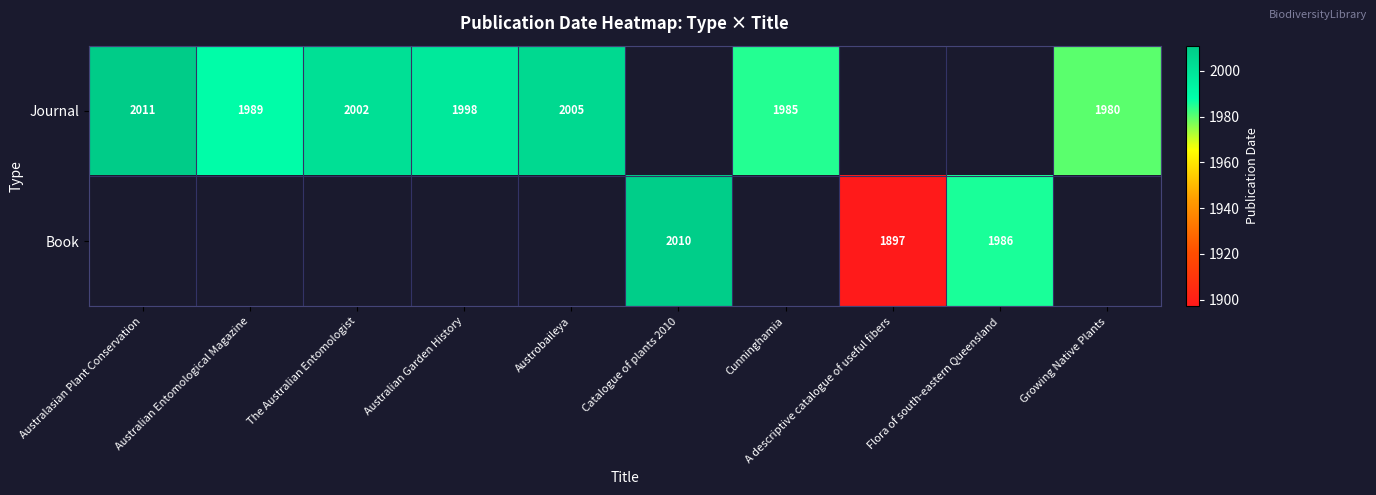

The value of Journal at Australian Garden History is 2801.2. True or false?

False